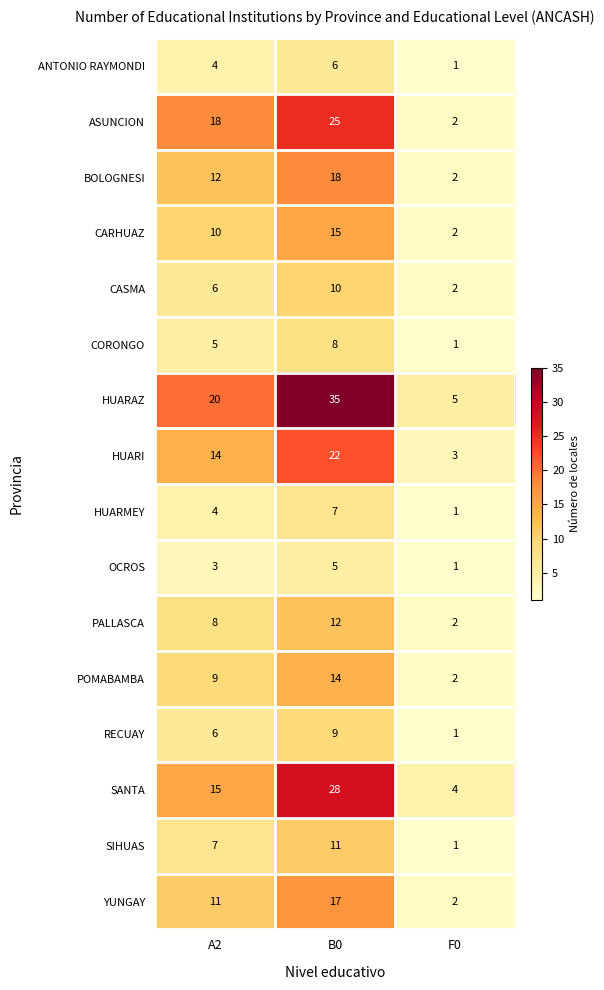

Read the ANTONIO RAYMONDI value at B0.

6